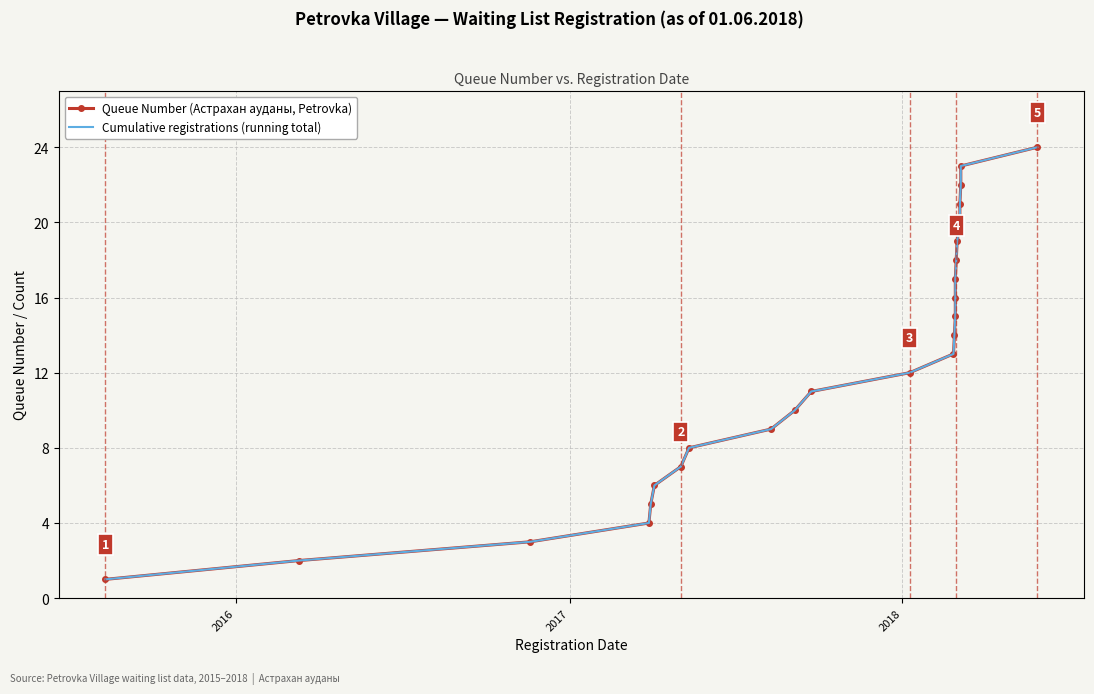

True or false: Queue Number (Астрахан ауданы, Petrovka) has more than 2 interior local peaks.

False